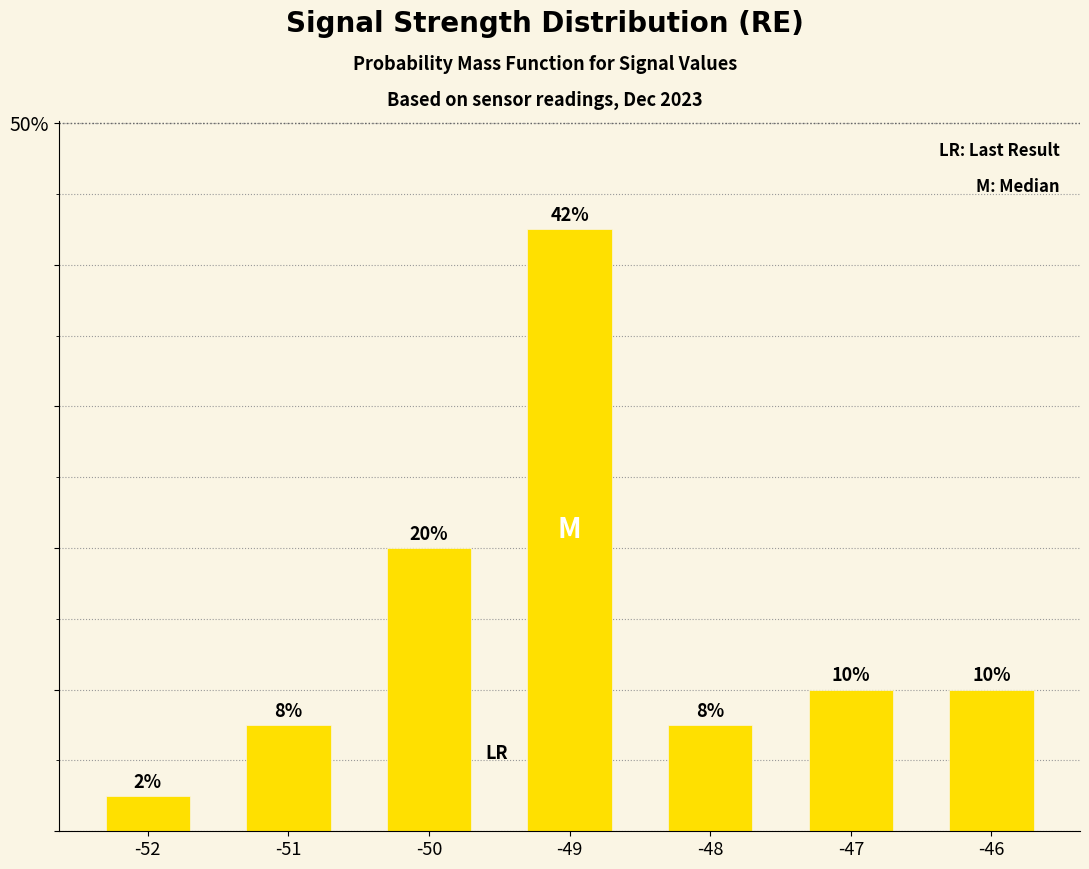

Reading left to right, extract all data points from this chart.

2.5	7.5	20.0	42.5	7.5	10.0	10.0